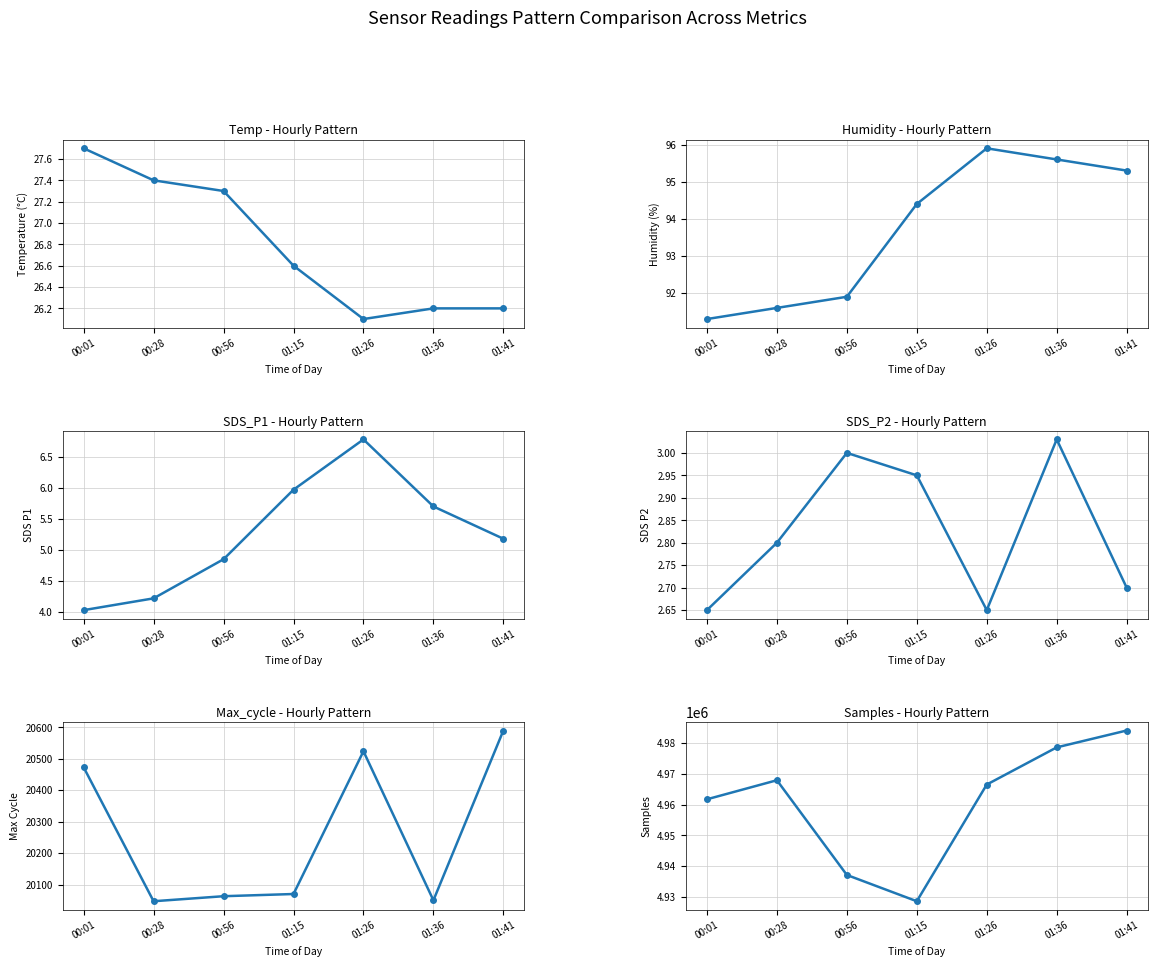

What is the difference between the highest and lowest values at 00:28?

4967916.2